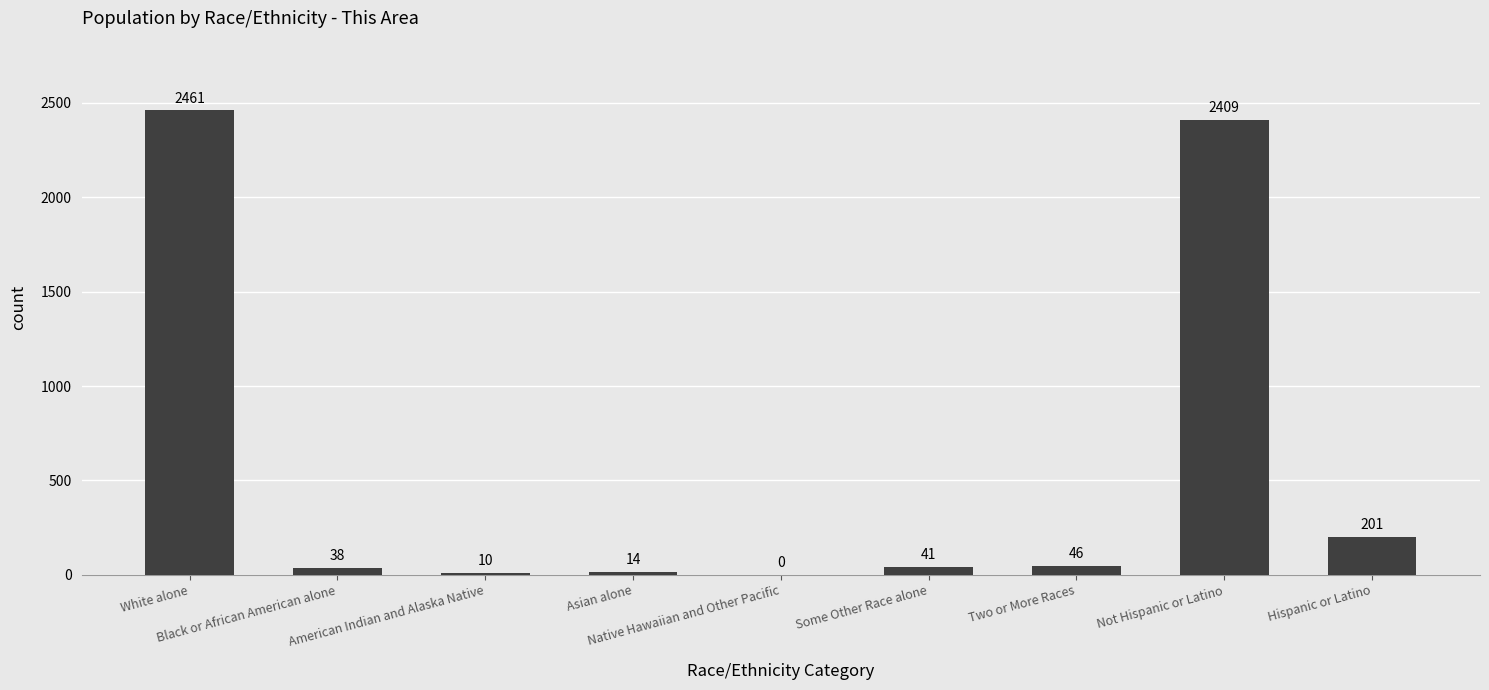

Reading left to right, transcribe all the data shown in this chart.

White alone=2461	Black or African American alone=38	American Indian and Alaska Native=10	Asian alone=14	Native Hawaiian and Other Pacific=0	Some Other Race alone=41	Two or More Races=46	Not Hispanic or Latino=2409	Hispanic or Latino=201